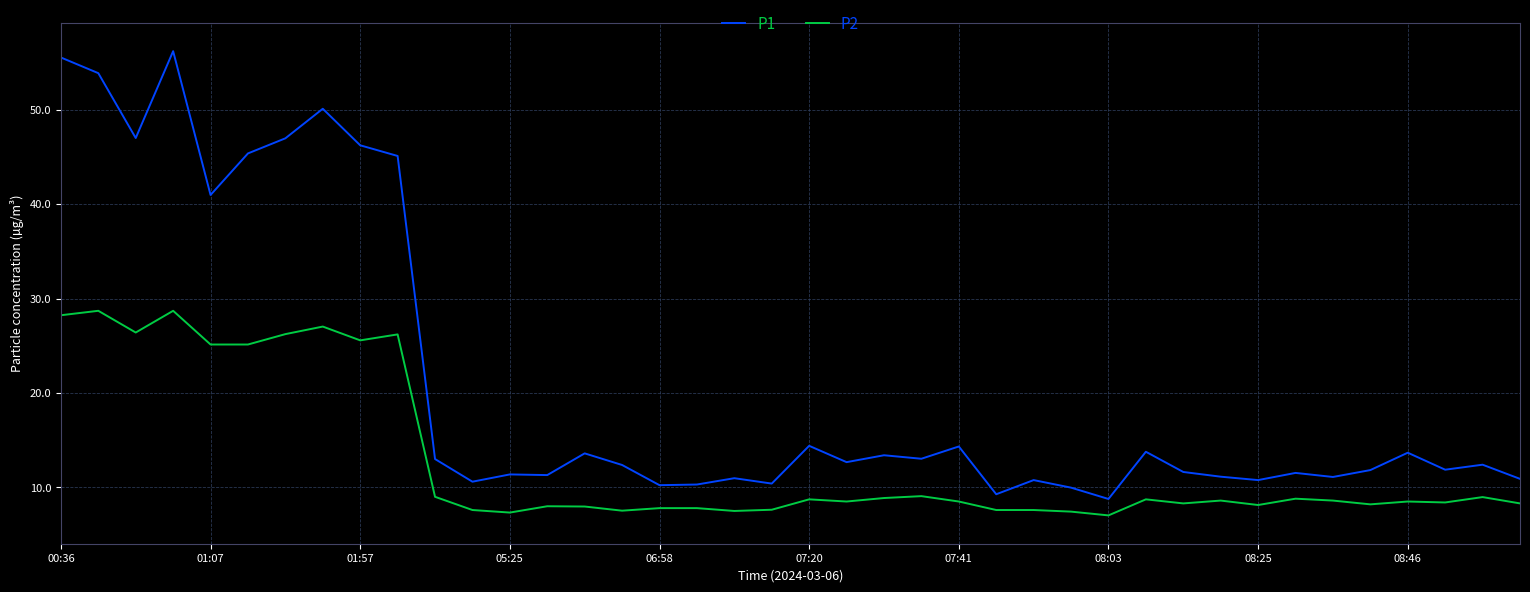

What is the difference between the maximum and minimum values in the P1 series?

47.4